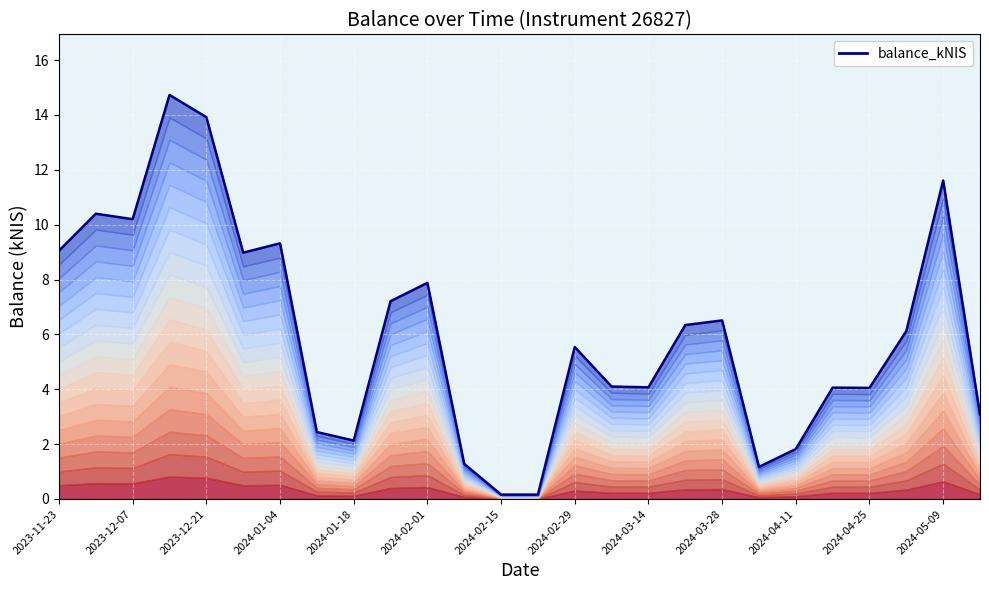

What is the change in value from 2023-12-07 to 2023-12-21?

+3.7